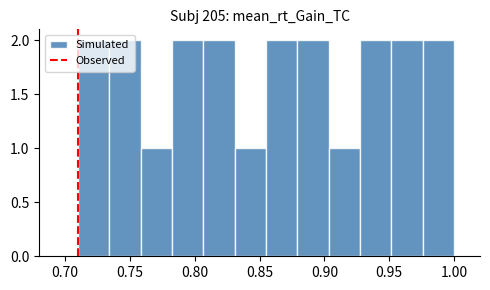

Reading left to right, transcribe this chart: for each bar, give the range it covers on the x-axis and its height. Neither the bar edges nor the heights are printed on the chart, so give them approximately, as read against the axes.

0.710 to 0.735: 2
0.735 to 0.760: 2
0.760 to 0.785: 1
0.785 to 0.805: 2
0.805 to 0.830: 2
0.830 to 0.855: 1
0.855 to 0.880: 2
0.880 to 0.905: 2
0.905 to 0.930: 1
0.930 to 0.950: 2
0.950 to 0.975: 2
0.975 to 1.000: 2